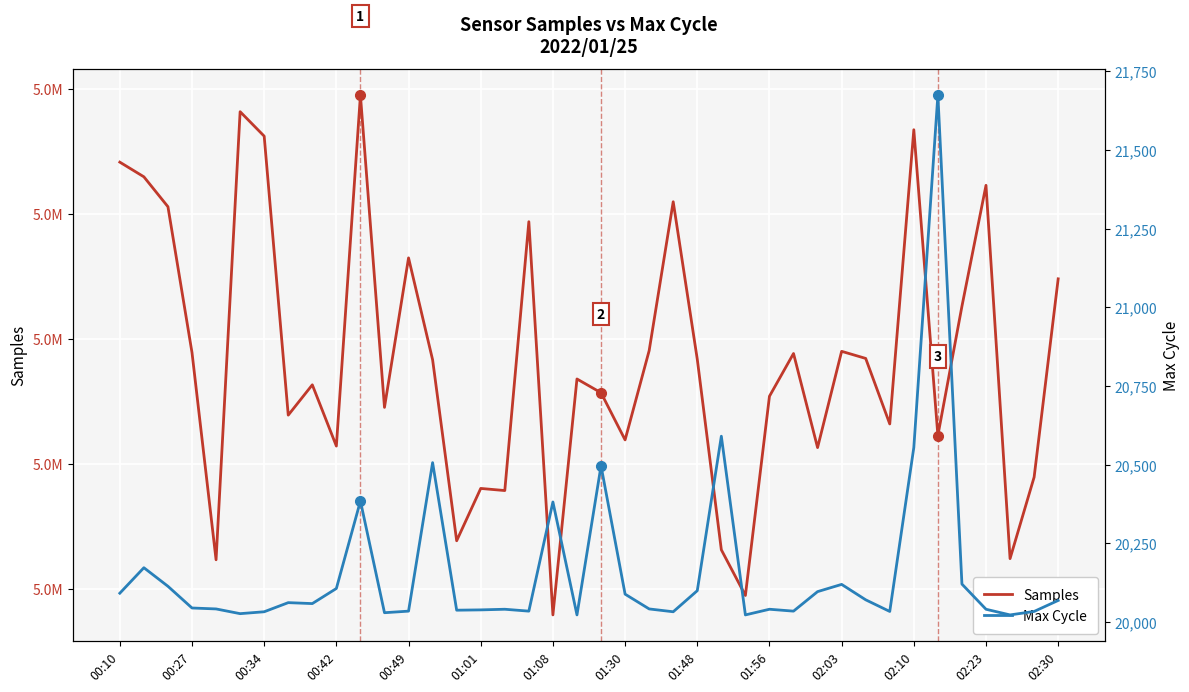

Which series has the largest total across all categories?

Samples